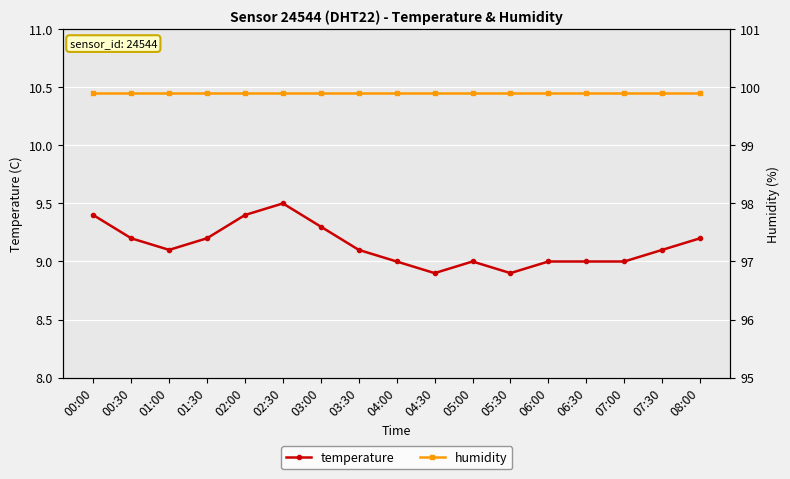

True or false: temperature and humidity cross at least once.

False